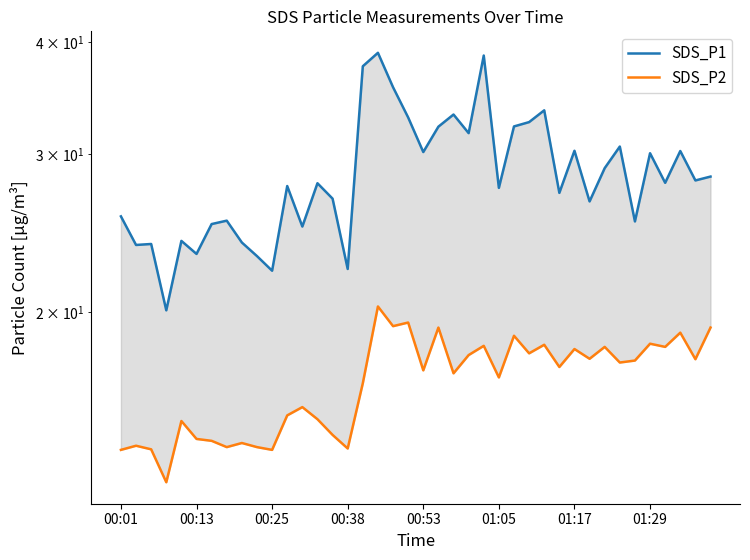

What is the difference between the maximum and minimum values in the SDS_P1 series?

18.8